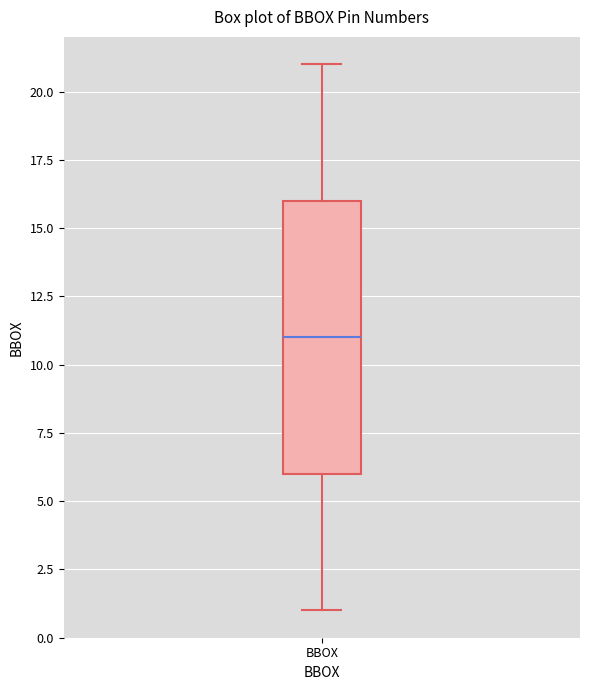

Read this box plot against the y-axis: the position of the median line, the range covered by the box, and the ends of both whiskers. The values are not printed on the chart, so give them approximately, as read against the axis.

median 11, box 6 to 16, whiskers 1 to 21